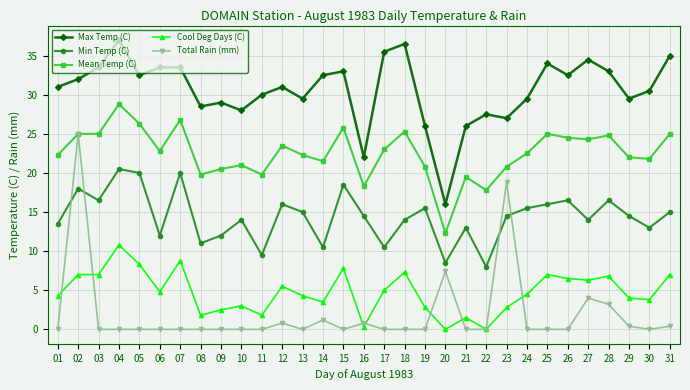

What is the difference between the Total Rain (mm) values at 31 and 19?

0.4